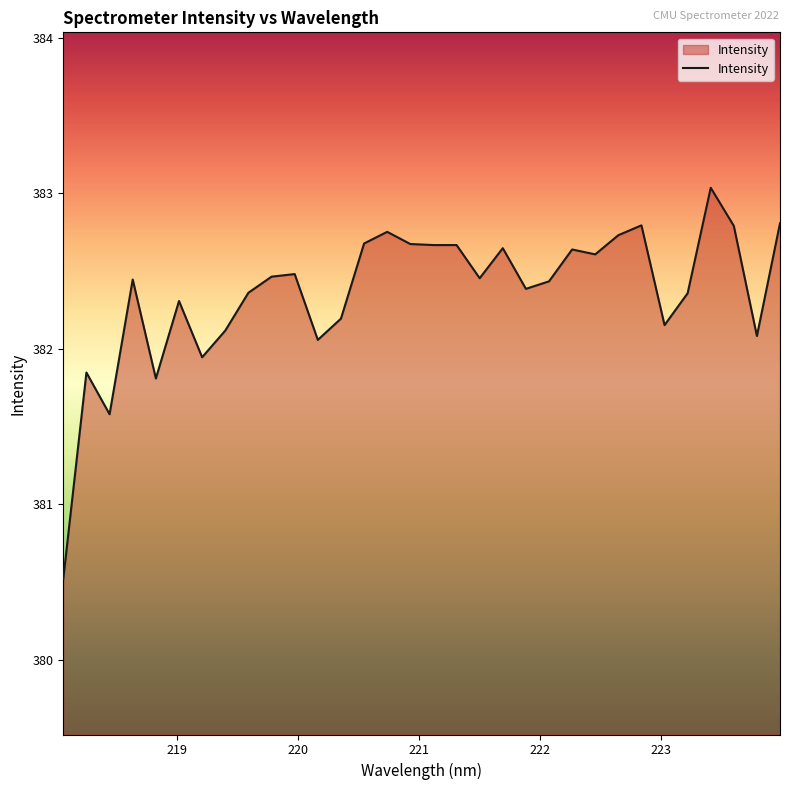

What is the difference between the maximum and minimum values?

2.5